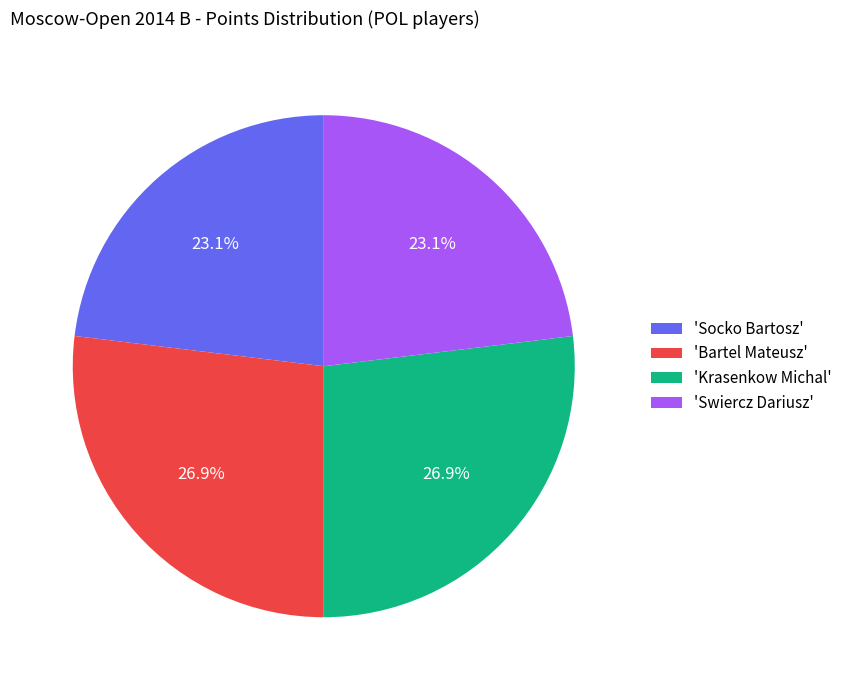

How many segments does this pie chart have?

4